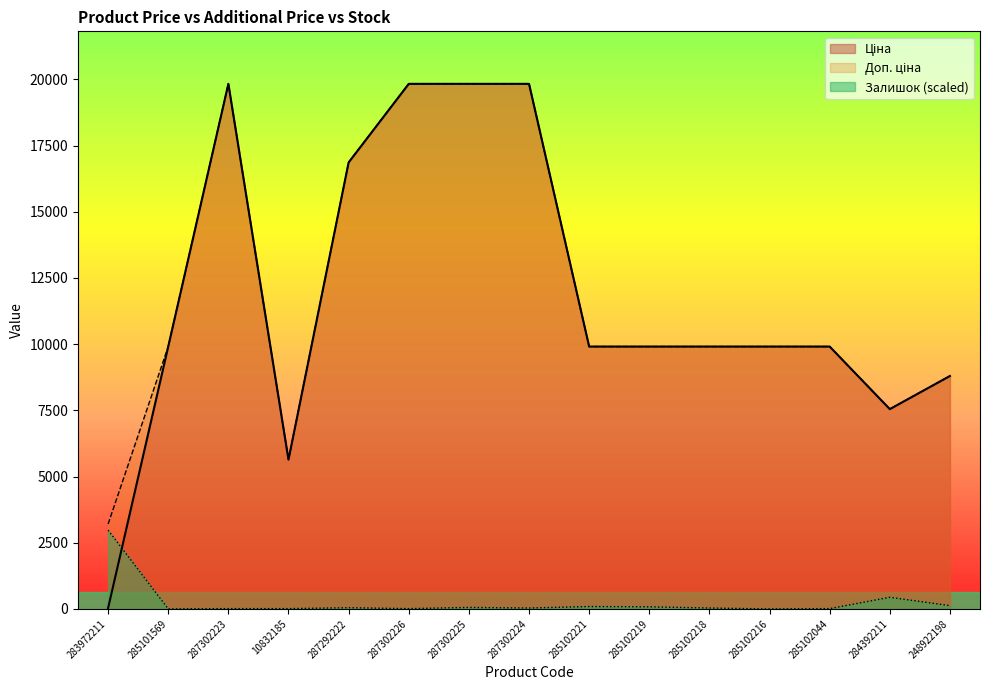

At which label does Доп. ціна first exceed 9908?

285101569